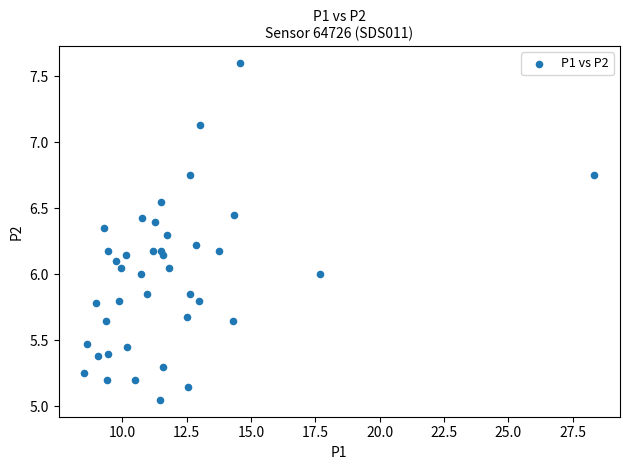

How many points are shown in the scatter plot?

40